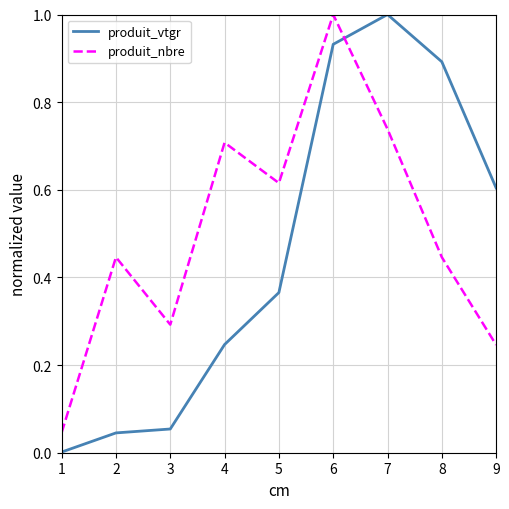

Which category has the highest value in the produit_vtgr series?

7